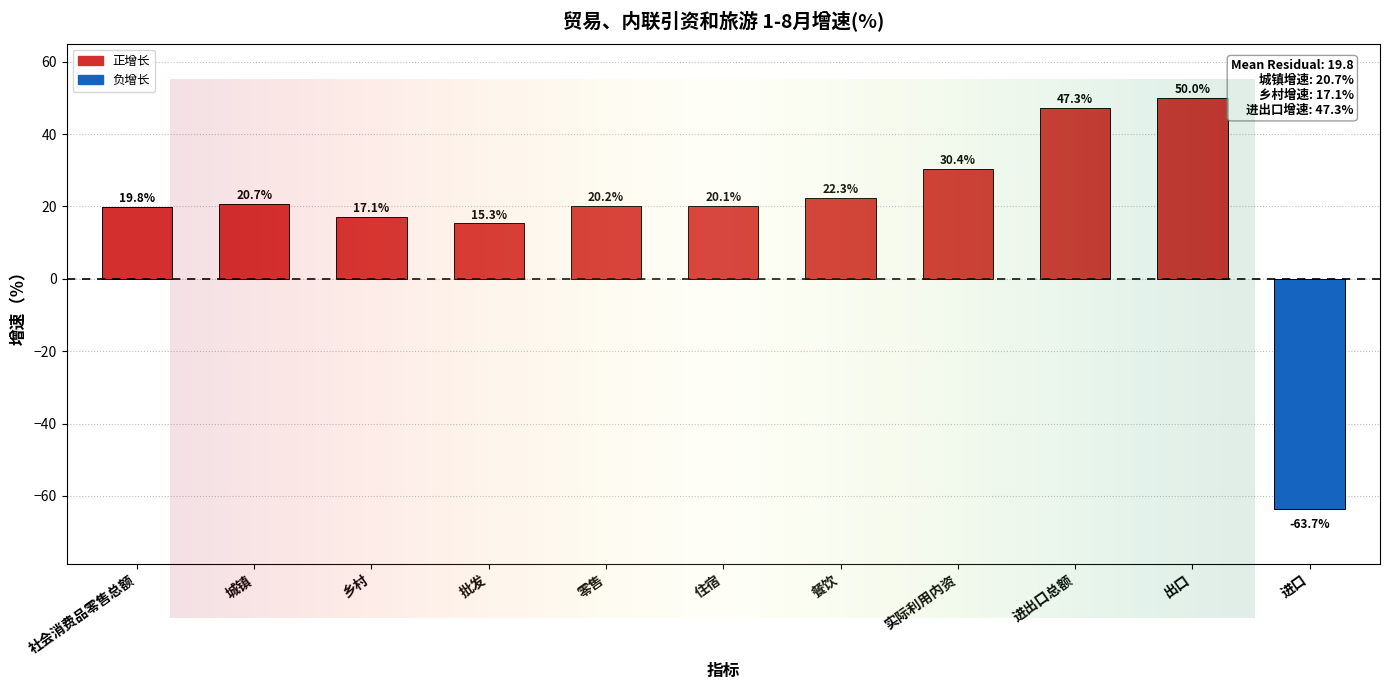

Is it true that the value at 实际利用内资 is 30.4?

True